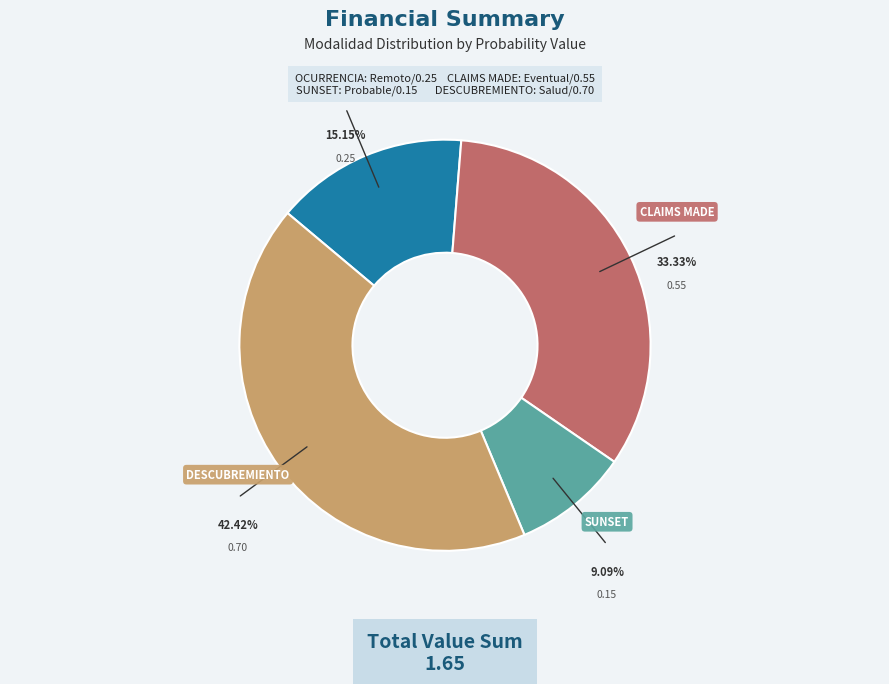

Is there any slice that represents more than half of the pie?

No